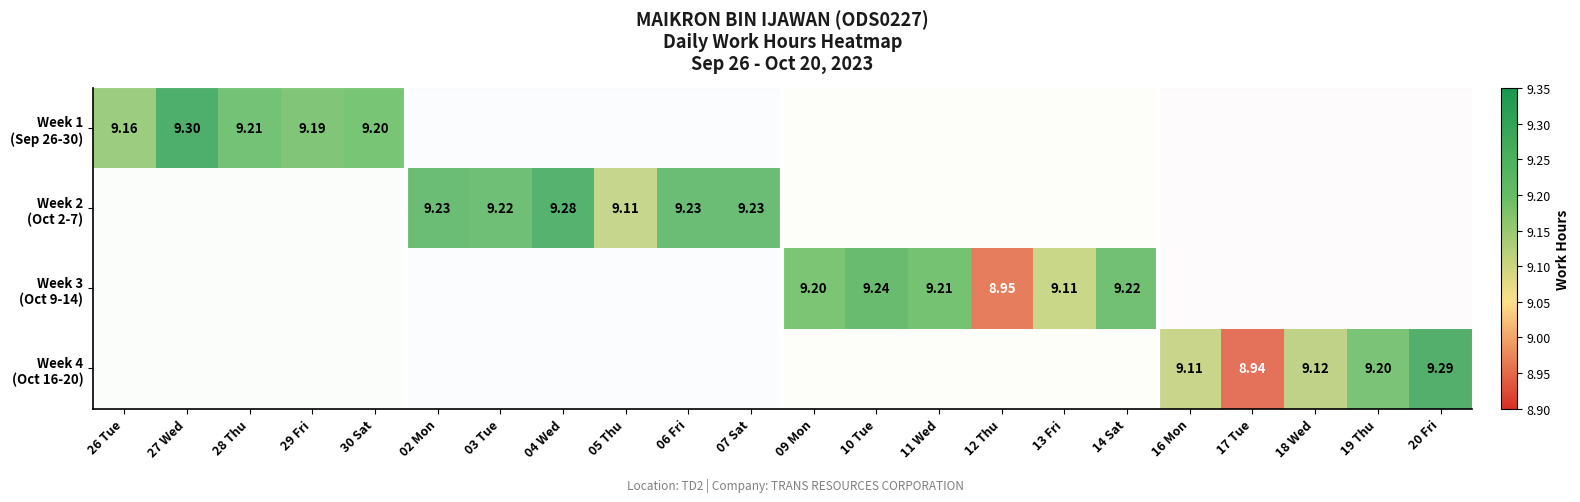

What is the maximum value shown in the chart?

9.3